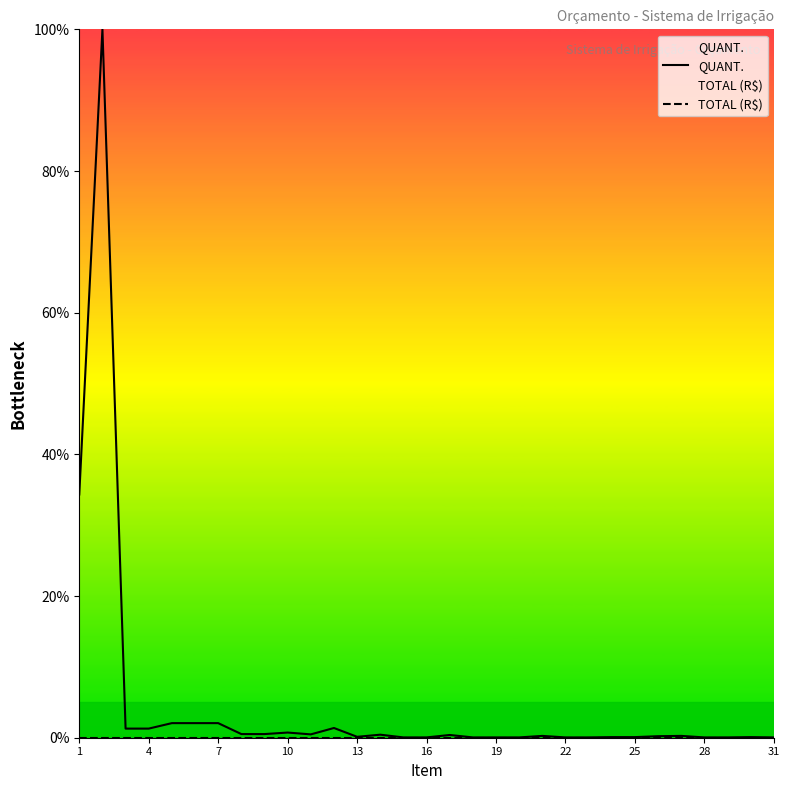

True or false: TOTAL (R$) and QUANT. intersect in this chart.

False